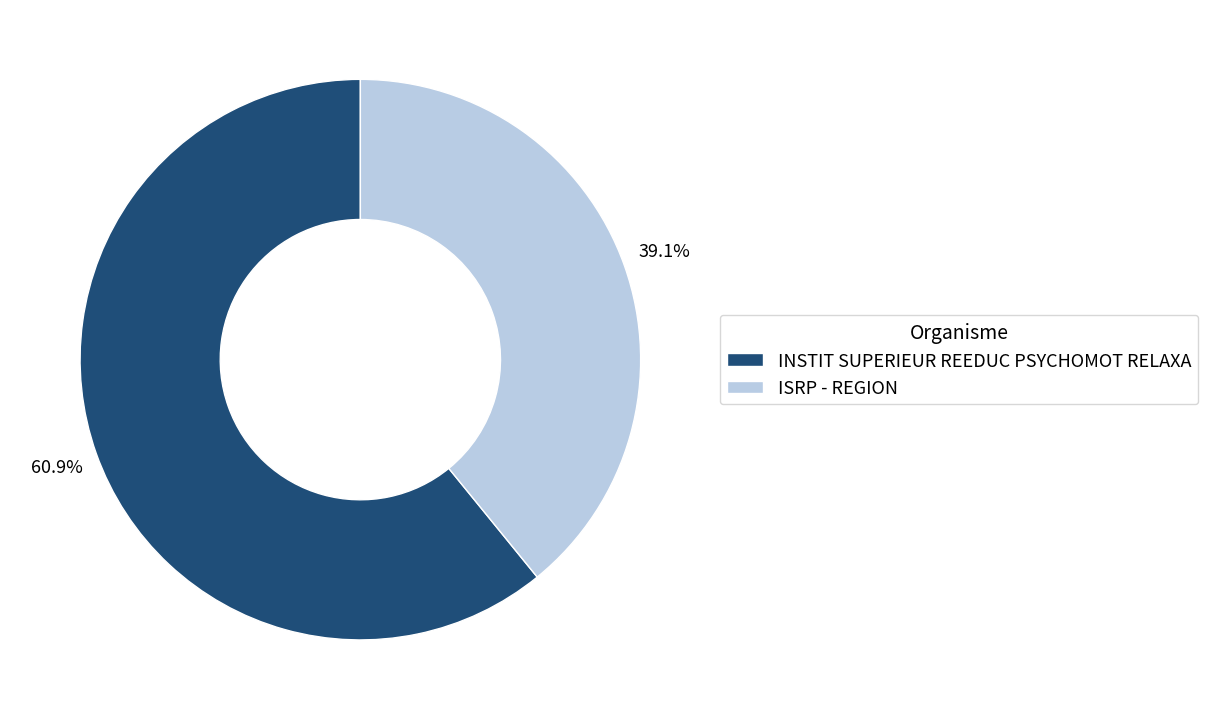

What is the largest slice in the pie chart?

INSTIT SUPERIEUR REEDUC PSYCHOMOT RELAXA